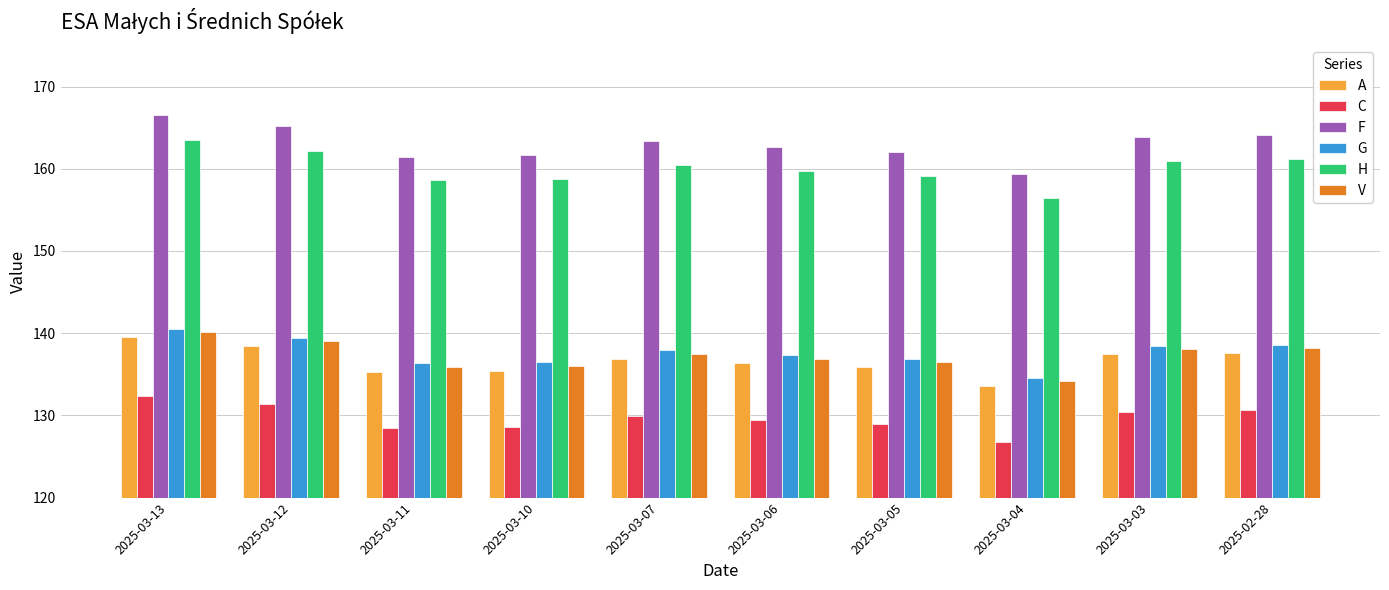

What is the minimum value shown in the chart?

126.8